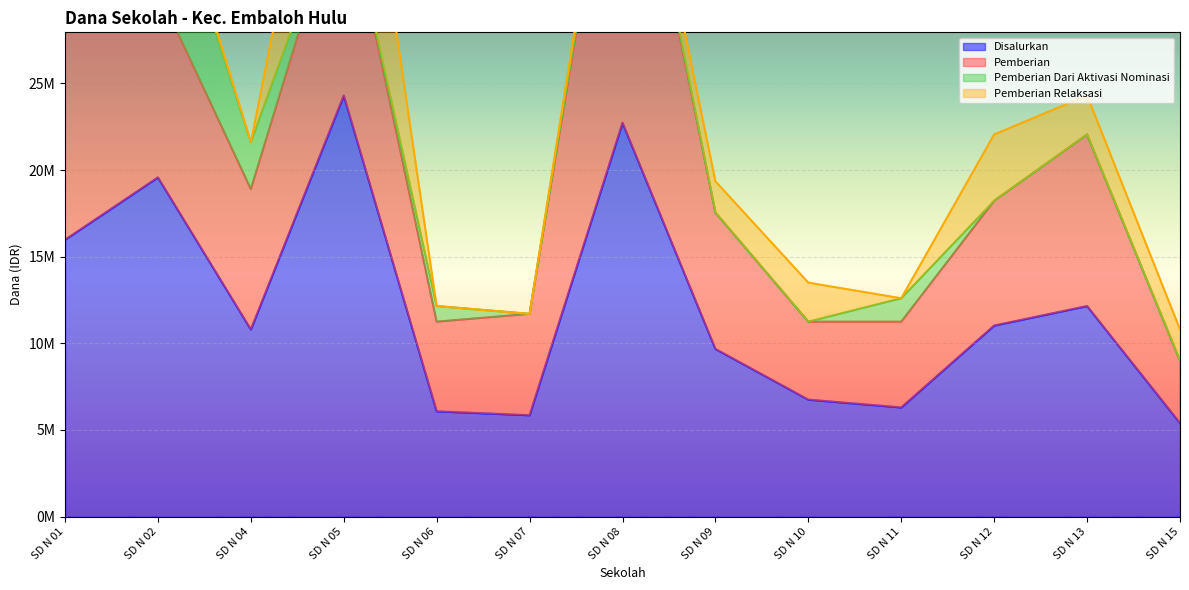

Which series has the largest range (max minus min)?

Disalurkan